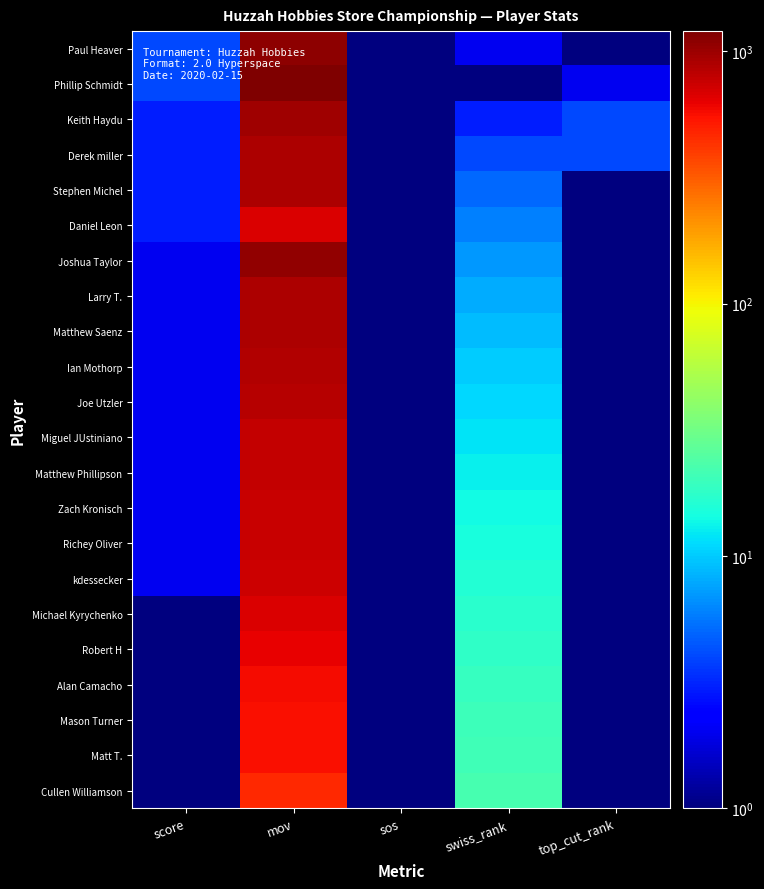

Reading left to right, transcribe all the data shown in this chart.

Paul Heaver: score=4.0	mov=1089.0	sos=0.5	swiss_rank=2.0	top_cut_rank=1.0
Phillip Schmidt: score=4.0	mov=1184.0	sos=0.4	swiss_rank=1.0	top_cut_rank=2.0
Keith Haydu: score=3.0	mov=972.0	sos=0.6	swiss_rank=3.0	top_cut_rank=4.0
Derek miller: score=3.0	mov=898.0	sos=0.5	swiss_rank=4.0	top_cut_rank=4.0
Stephen Michel: score=3.0	mov=894.0	sos=0.7	swiss_rank=5.0	top_cut_rank=0.0
Daniel Leon: score=3.0	mov=676.0	sos=0.4	swiss_rank=6.0	top_cut_rank=0.0
Joshua Taylor: score=2.0	mov=1065.0	sos=0.4	swiss_rank=7.0	top_cut_rank=0.0
Larry T.: score=2.0	mov=903.0	sos=0.5	swiss_rank=8.0	top_cut_rank=0.0
Matthew Saenz: score=2.0	mov=902.0	sos=0.4	swiss_rank=9.0	top_cut_rank=0.0
Ian Mothorp: score=2.0	mov=878.0	sos=0.7	swiss_rank=10.0	top_cut_rank=0.0
Joe Utzler: score=2.0	mov=860.0	sos=0.7	swiss_rank=11.0	top_cut_rank=0.0
Miguel JUstiniano: score=2.0	mov=786.0	sos=0.6	swiss_rank=12.0	top_cut_rank=0.0
Matthew Phillipson: score=2.0	mov=781.0	sos=0.4	swiss_rank=13.0	top_cut_rank=0.0
Zach Kronisch: score=2.0	mov=765.0	sos=0.4	swiss_rank=14.0	top_cut_rank=0.0
Richey Oliver: score=2.0	mov=754.0	sos=0.4	swiss_rank=15.0	top_cut_rank=0.0
kdessecker: score=2.0	mov=740.0	sos=0.4	swiss_rank=16.0	top_cut_rank=0.0
Michael Kyrychenko: score=1.0	mov=679.0	sos=0.4	swiss_rank=17.0	top_cut_rank=0.0
Robert H: score=1.0	mov=623.0	sos=0.5	swiss_rank=18.0	top_cut_rank=0.0
Alan Camacho: score=1.0	mov=577.0	sos=0.5	swiss_rank=19.0	top_cut_rank=0.0
Mason Turner: score=1.0	mov=553.0	sos=0.7	swiss_rank=20.0	top_cut_rank=0.0
Matt T.: score=0.0	mov=560.0	sos=0.3	swiss_rank=21.0	top_cut_rank=0.0
Cullen Williamson: score=0.0	mov=461.0	sos=0.6	swiss_rank=22.0	top_cut_rank=0.0